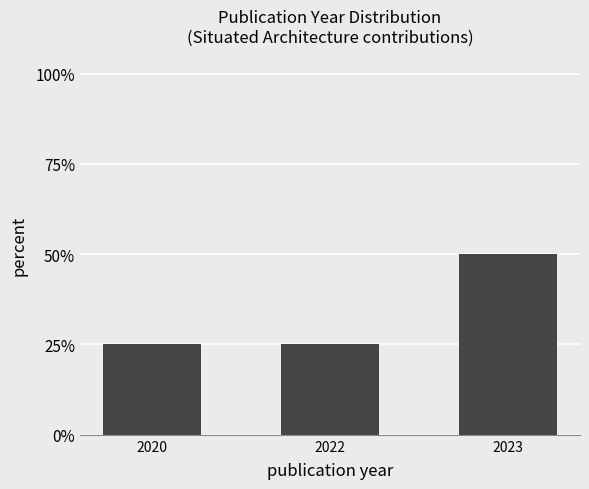

What is the greatest value displayed?

0.5